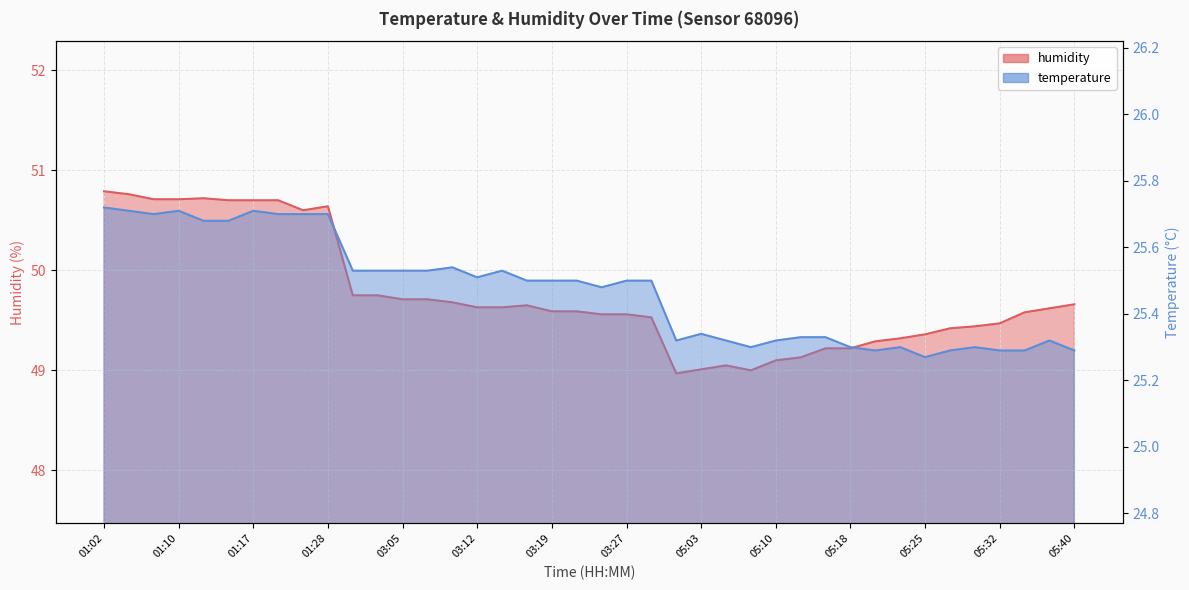

Which series has the largest range (max minus min)?

humidity